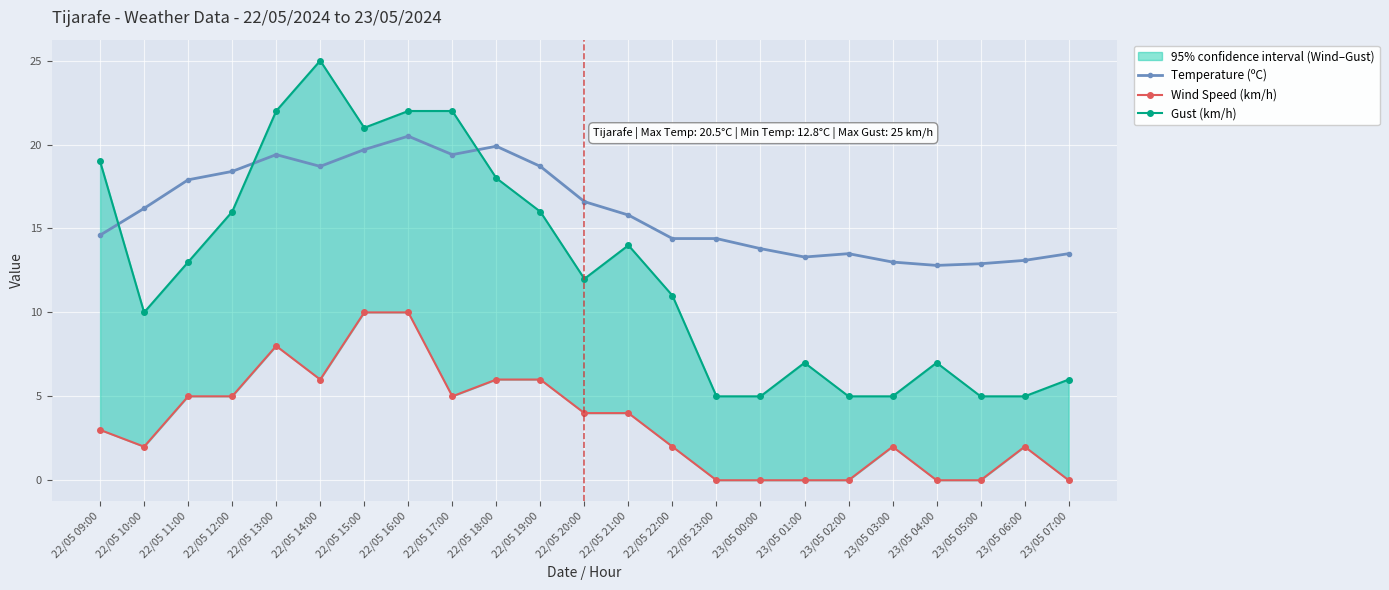

True or false: Gust (km/h) and Temperature (ºC) cross at least once.

True